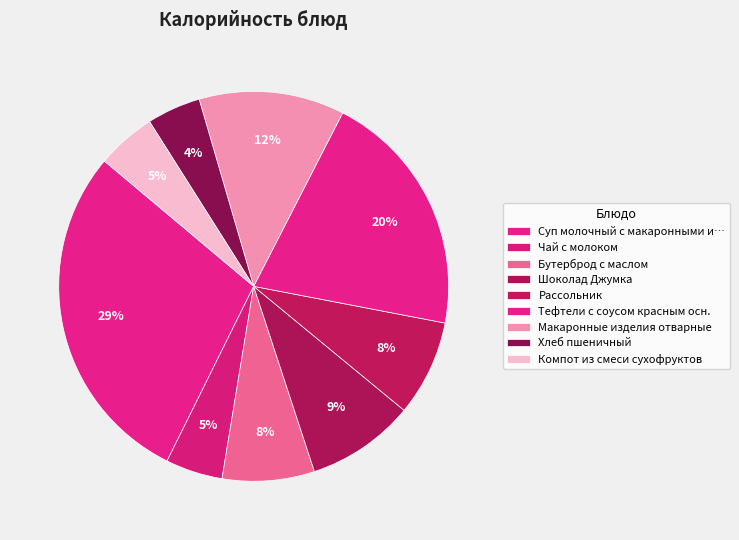

What percentage is NOT represented by Бутерброд с маслом?

92.4%